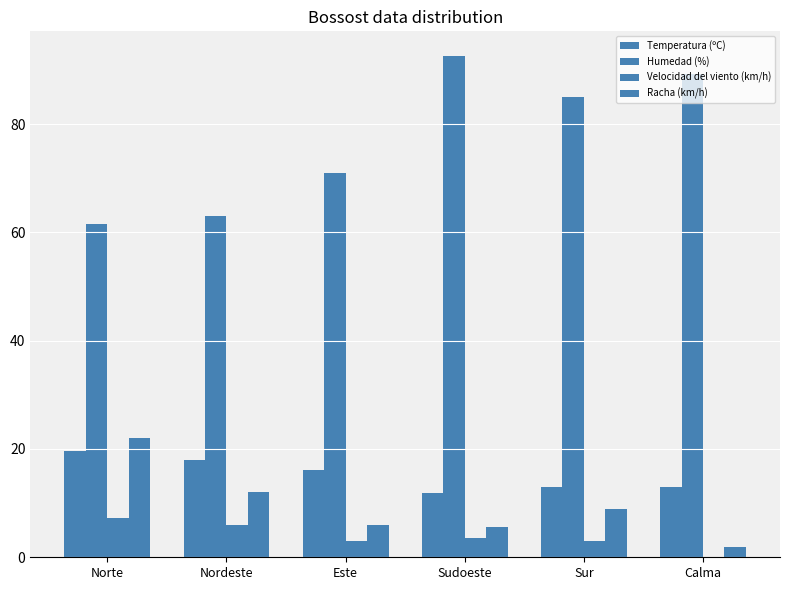

How many values in the Temperatura (ºC) series exceed 16?

3